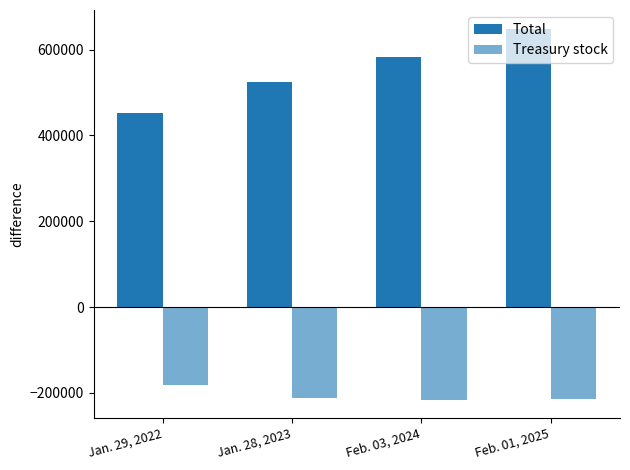

How many data points in Treasury stock are above -211715?

1